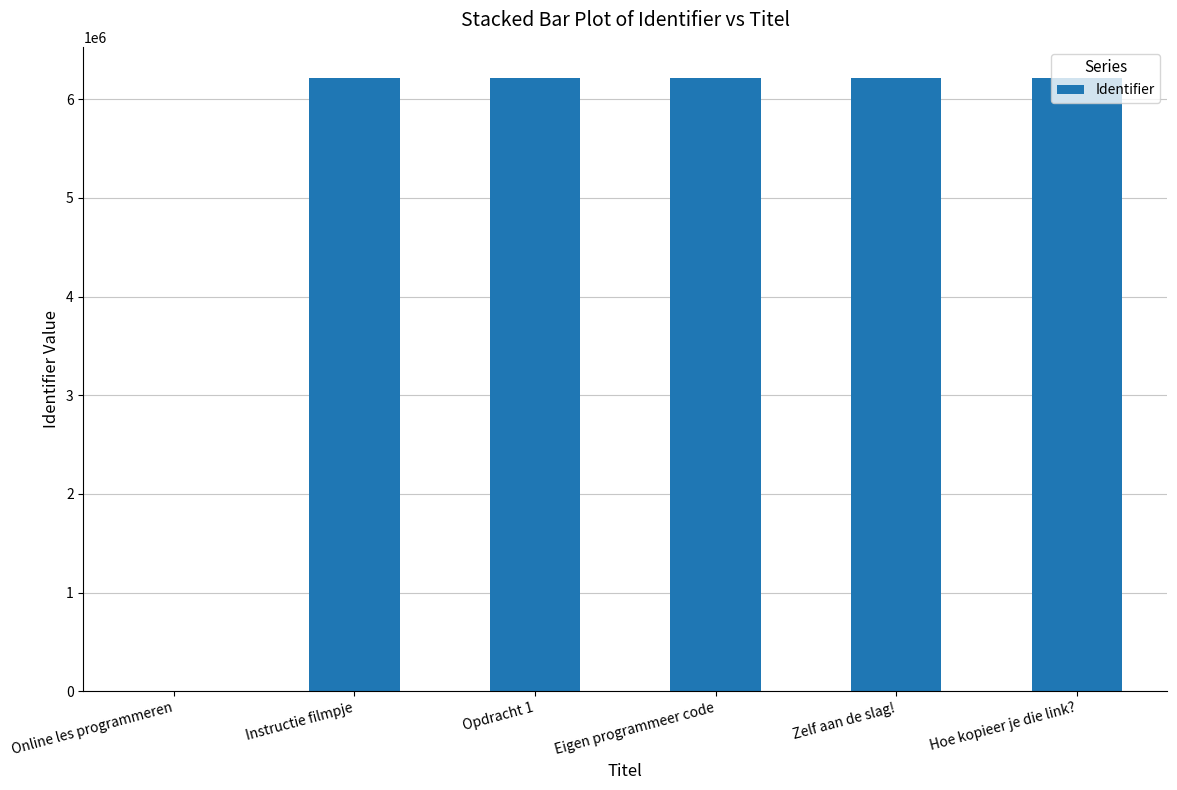

What is the greatest value displayed?

6219423